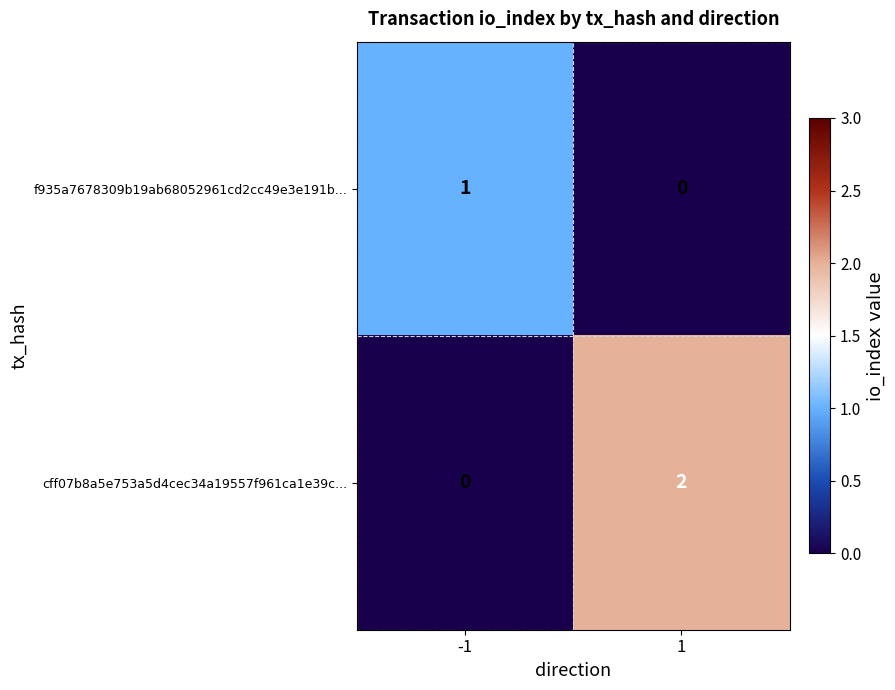

Count the number of categories in the chart.

2